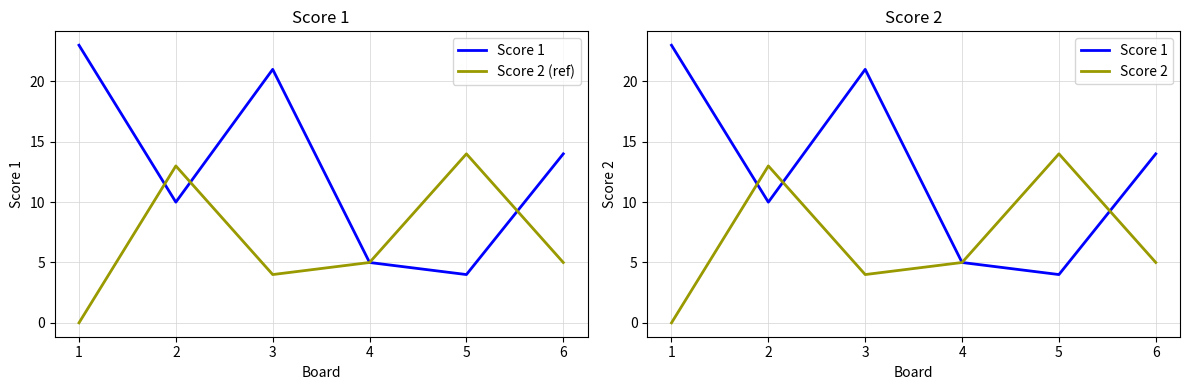

Reading left to right, list all the values displayed in this chart.

Score 1: 23	10	21	5	4	14
Score 2 (ref): 0	13	4	5	14	5
Score 2: 0	13	4	5	14	5